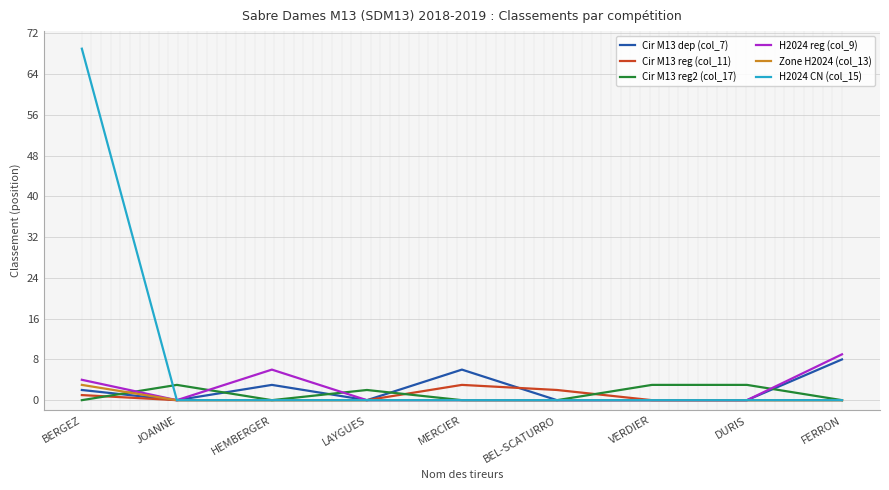

What is the maximum value shown in the chart?

69